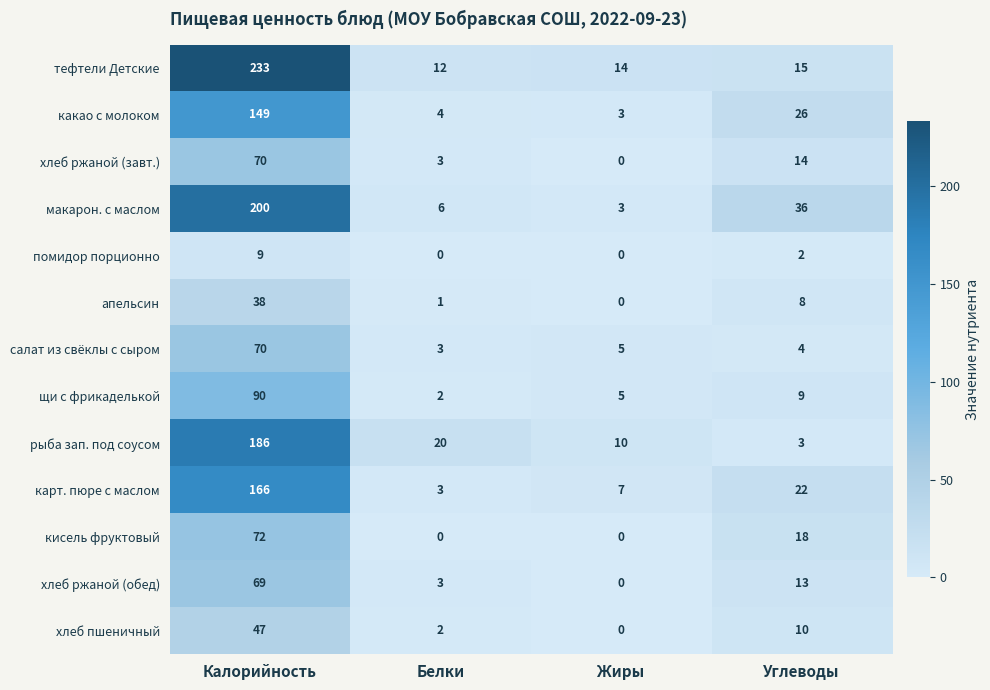

Rank the categories by какао с молоком value from lowest to highest.

Жиры, Белки, Углеводы, Калорийность